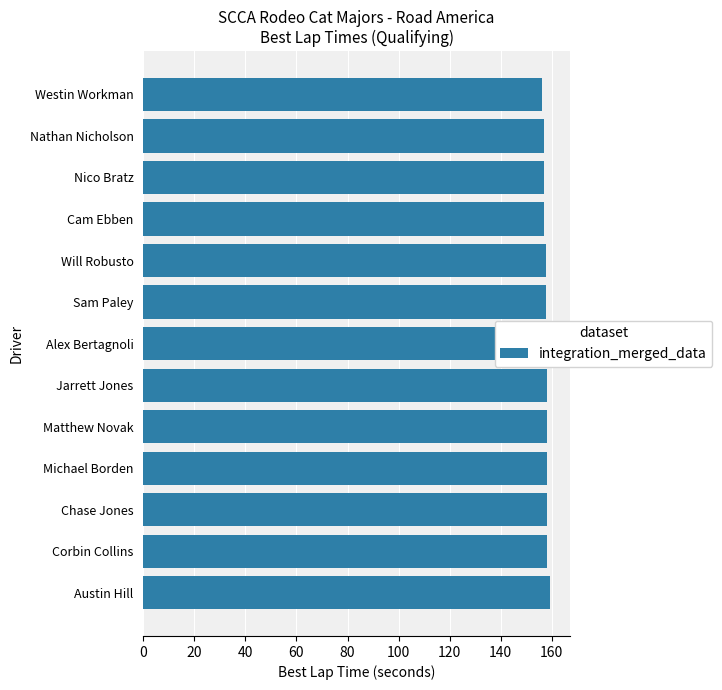

What is the sum of the values at Jarrett Jones and Nathan Nicholson?

315.0